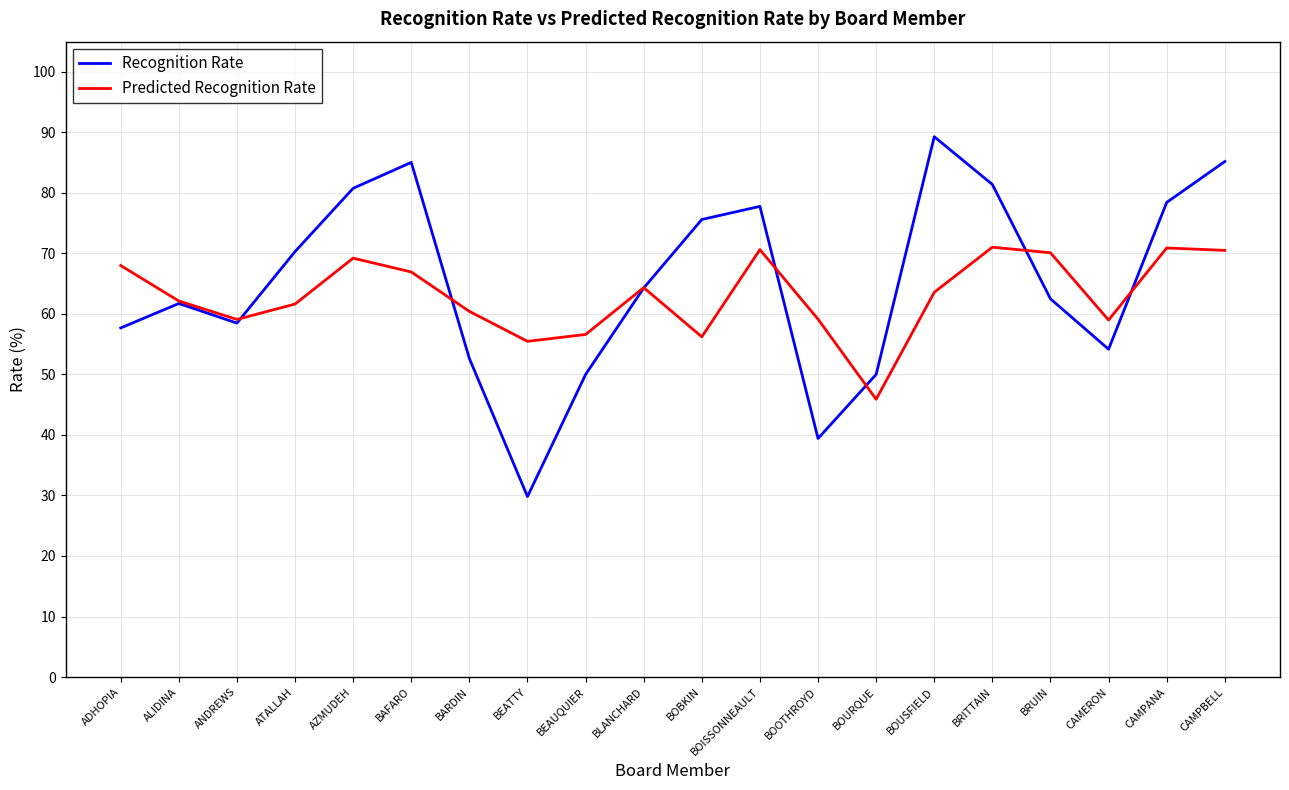

What is the difference between the highest and lowest values at BEATTY?

25.7